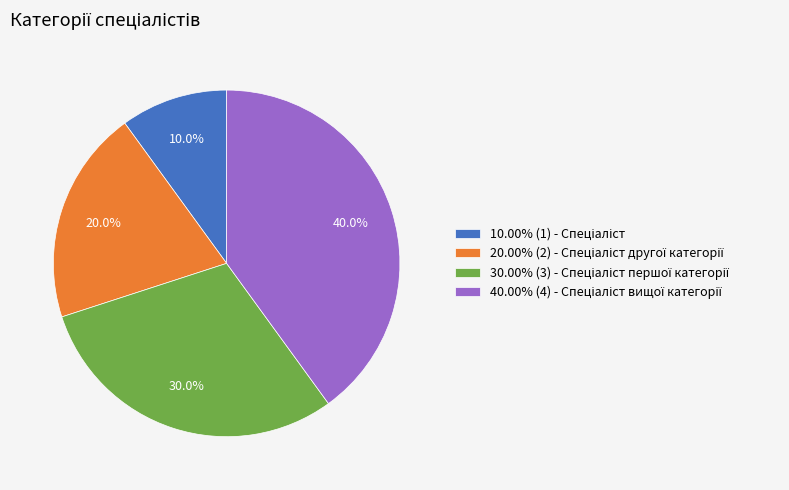

Is there any slice that represents more than half of the pie?

No